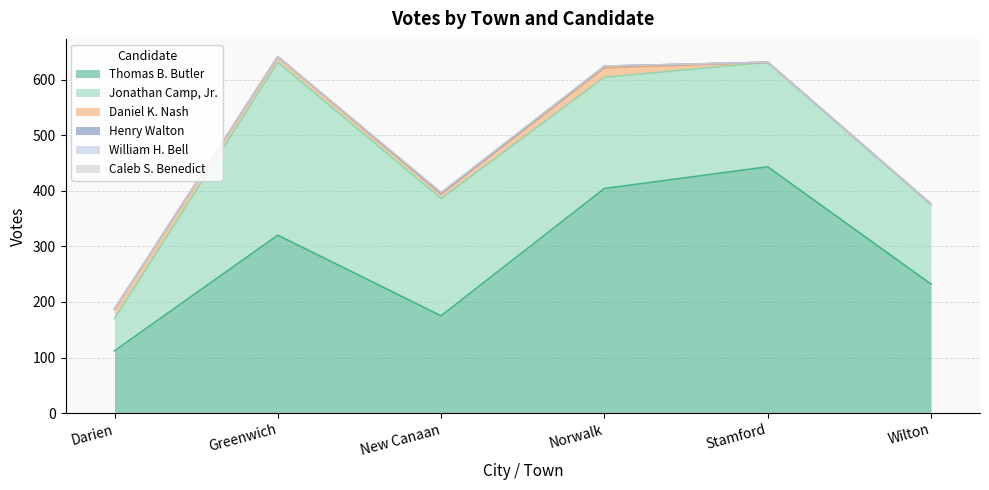

Reading right to left, transcribe all the data shown in this chart.

Thomas B. Butler: 232	443	404	175	320	112
Jonathan Camp, Jr.: 143	188	200	211	311	58
Daniel K. Nash: 1	0	17	9	10	17
Henry Walton: 0	0	3	0	0	0
William H. Bell: 0	0	0	1	0	0
Caleb S. Benedict: 0	0	0	1	0	0